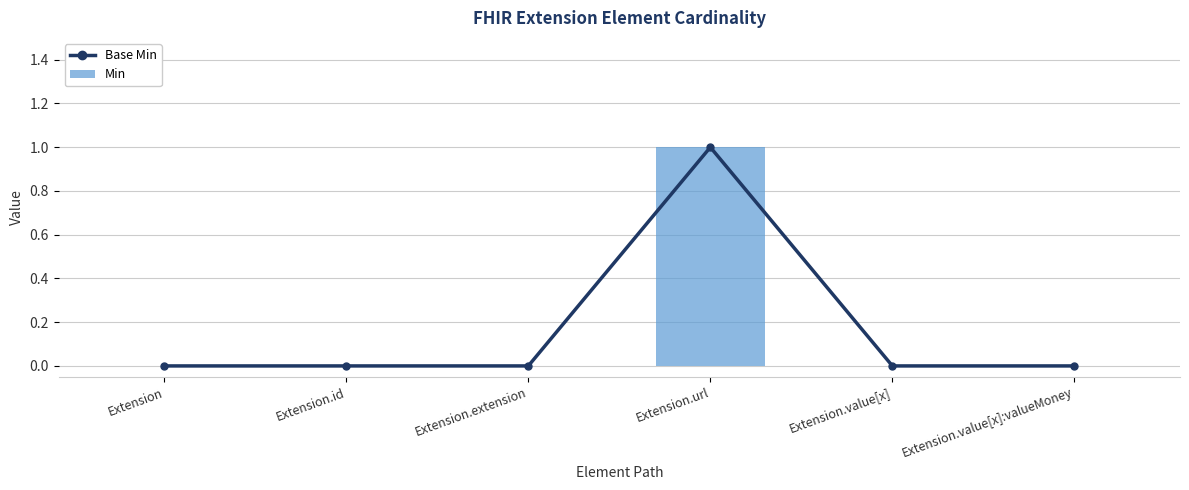

Which series has the widest spread of values?

Base Min